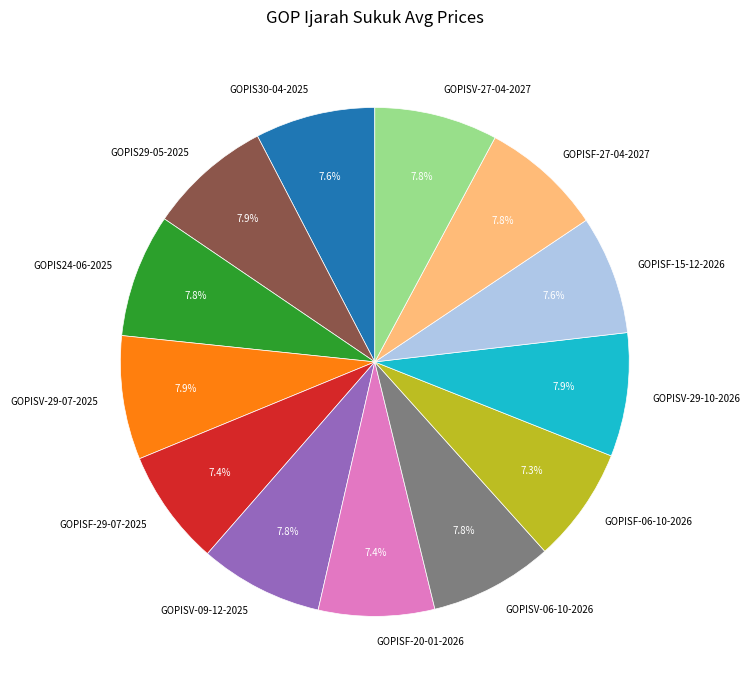

What percentage is NOT represented by GOPISV-29-10-2026?

92.1%